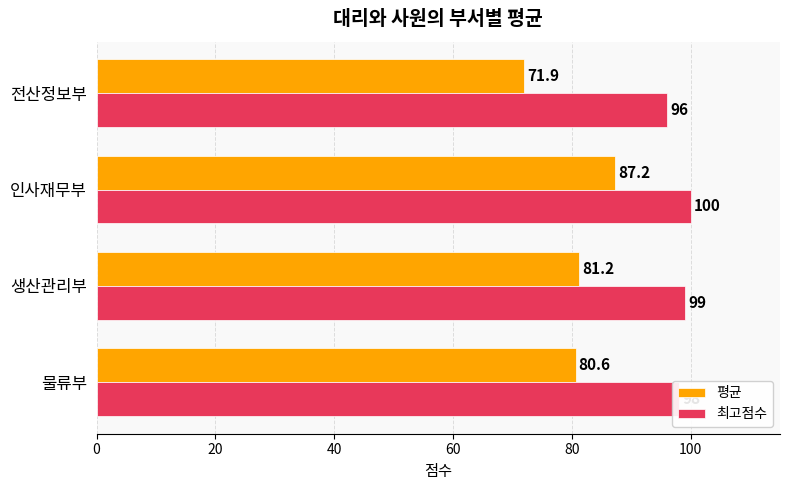

Is it true that 평균 equals 87.2 at 인사재무부?

True